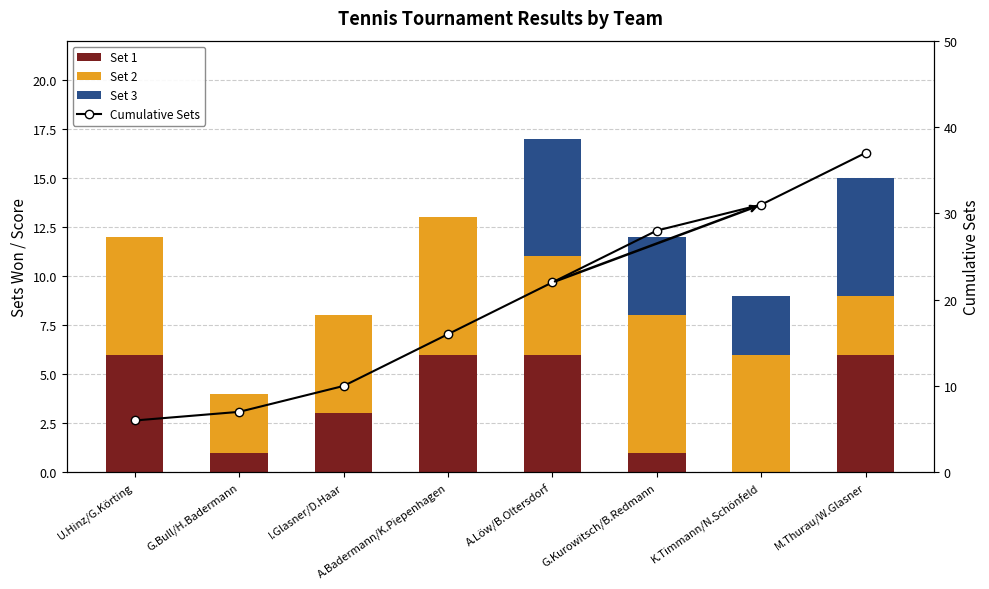

Reading left to right, extract all data points from this chart.

Set 1: U.Hinz/G.Körting=6	G.Bull/H.Badermann=1	I.Glasner/D.Haar=3	A.Badermann/K.Piepenhagen=6	A.Löw/B.Oltersdorf=6	G.Kurowitsch/B.Redmann=1	K.Timmann/N.Schönfeld=0	M.Thurau/W.Glasner=6
Set 2: U.Hinz/G.Körting=6	G.Bull/H.Badermann=3	I.Glasner/D.Haar=5	A.Badermann/K.Piepenhagen=7	A.Löw/B.Oltersdorf=5	G.Kurowitsch/B.Redmann=7	K.Timmann/N.Schönfeld=6	M.Thurau/W.Glasner=3
Set 3: U.Hinz/G.Körting=0	G.Bull/H.Badermann=0	I.Glasner/D.Haar=0	A.Badermann/K.Piepenhagen=0	A.Löw/B.Oltersdorf=6	G.Kurowitsch/B.Redmann=4	K.Timmann/N.Schönfeld=3	M.Thurau/W.Glasner=6
Cumulative Sets: U.Hinz/G.Körting=6	G.Bull/H.Badermann=7	I.Glasner/D.Haar=10	A.Badermann/K.Piepenhagen=16	A.Löw/B.Oltersdorf=22	G.Kurowitsch/B.Redmann=28	K.Timmann/N.Schönfeld=31	M.Thurau/W.Glasner=37